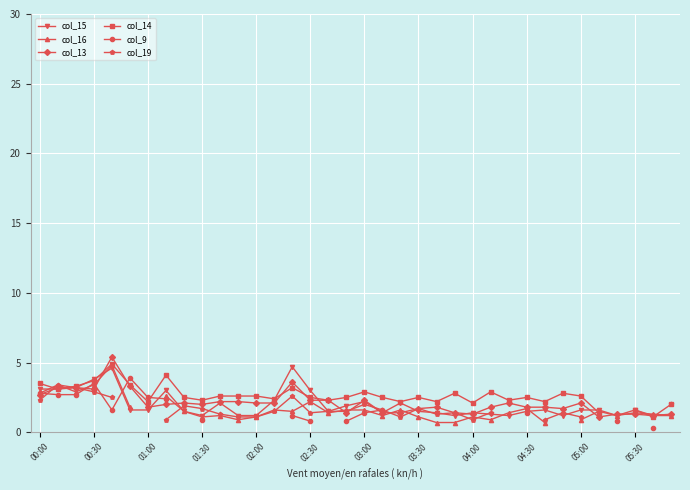

How many times do col_15 and col_13 cross each other?

14